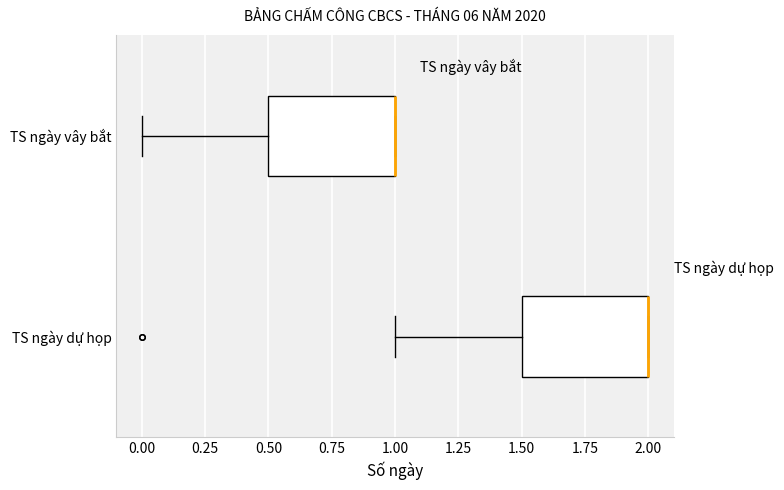

Reading bottom to top, read every box against the x-axis: the position of its median line, the range the box covers, and the ends of its whiskers. The values are not printed on the chart, so give them approximately, as read against the axis.

TS ngày dự họp: median 2.0 (drawn on the box's right edge), box 1.5 to 2.0, whiskers 1.0 to 2.0
TS ngày vây bắt: median 1.0 (drawn on the box's right edge), box 0.5 to 1.0, whiskers 0.0 to 1.0